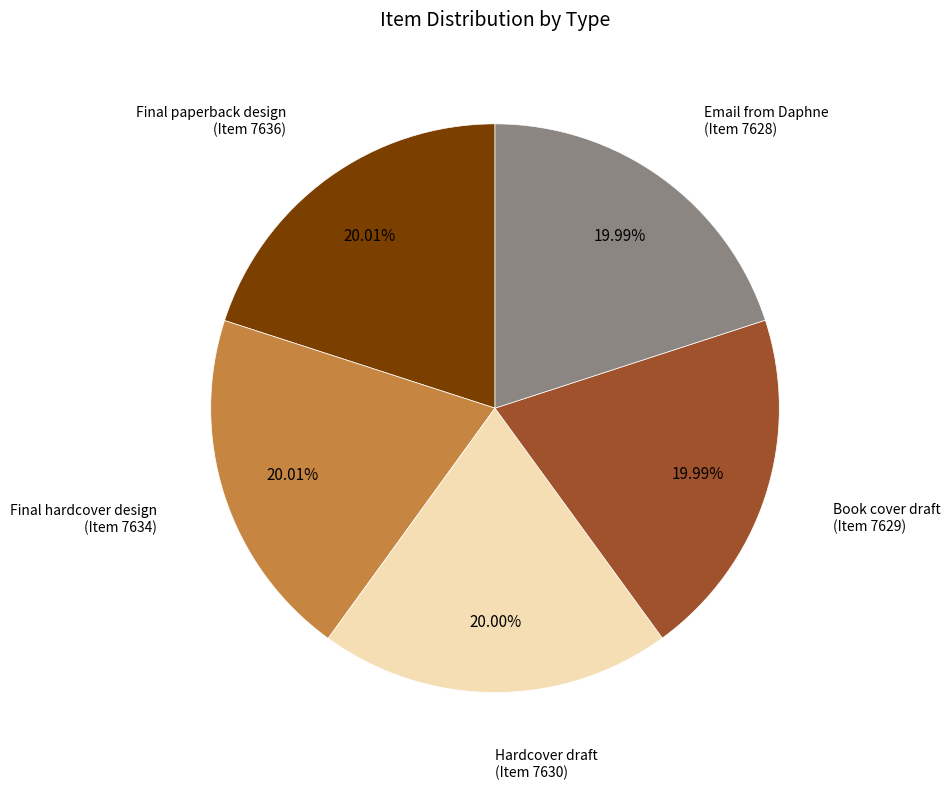

Is the sum of Email from Daphne (Item 7628) and Final paperback design (Item 7636) greater than half?

No